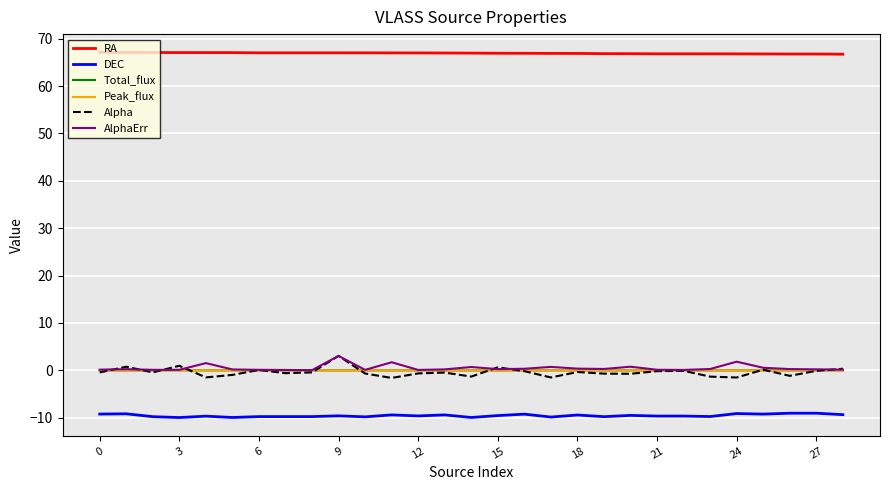

True or false: Peak_flux and DEC intersect in this chart.

False